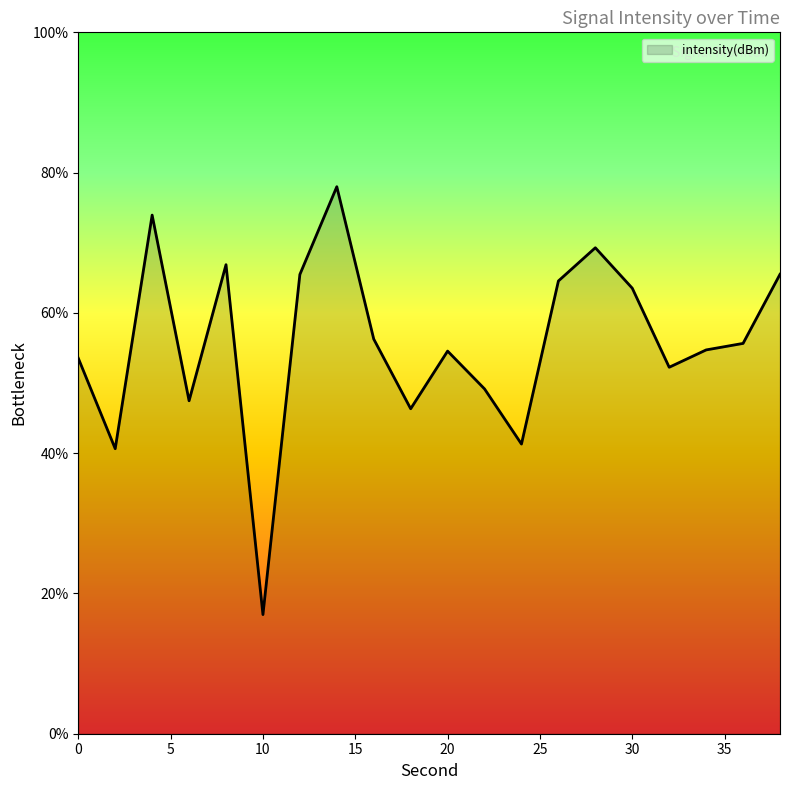

What is the minimum value shown in the chart?

17.0